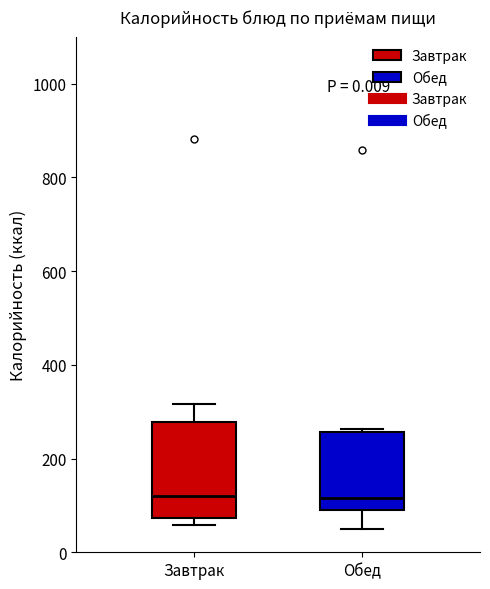

Reading left to right, transcribe this box plot: for each box, give where its median line is, the range the box spans, and where its two whiskers end, as read against the y-axis. The values are not printed on the chart, so give them approximately, as read against the axis.

Завтрак: median 120, box 80 to 280, whiskers 60 to 320
Обед: median 120, box 80 to 260, whiskers 60 to 260